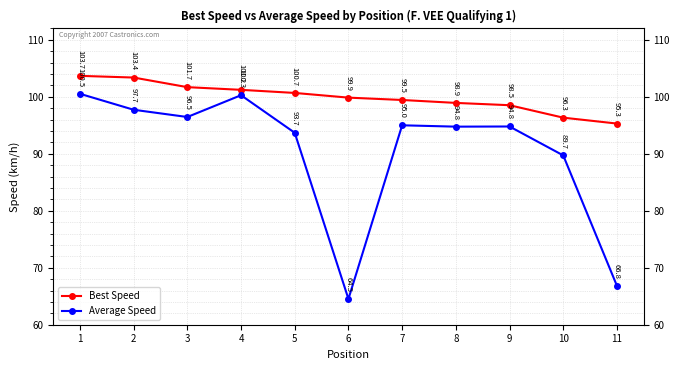

What is the average value of the Best Speed series?

99.9